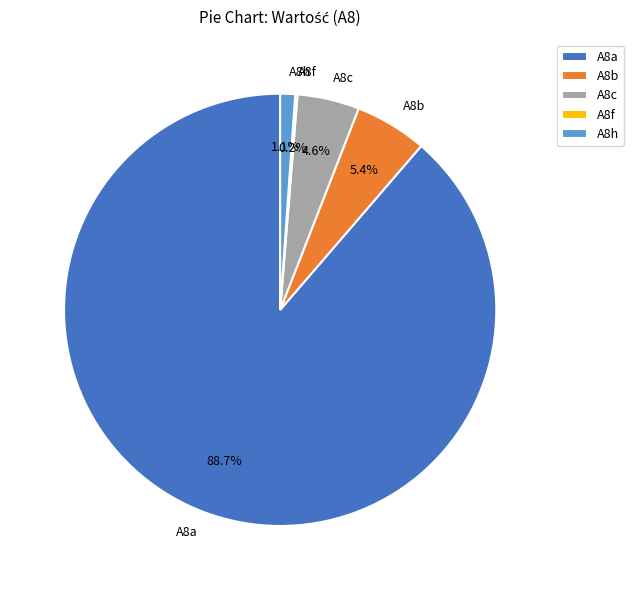

Combined, what portion of the pie is A8h and A8c?

5.7%